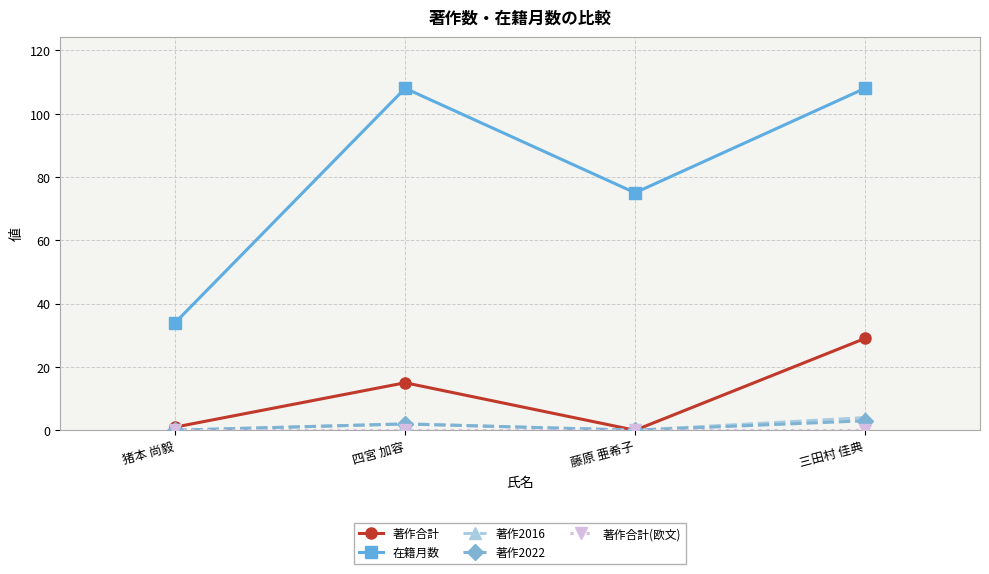

The 著作合計 series shows 15 at 四宮 加容. True or false?

True